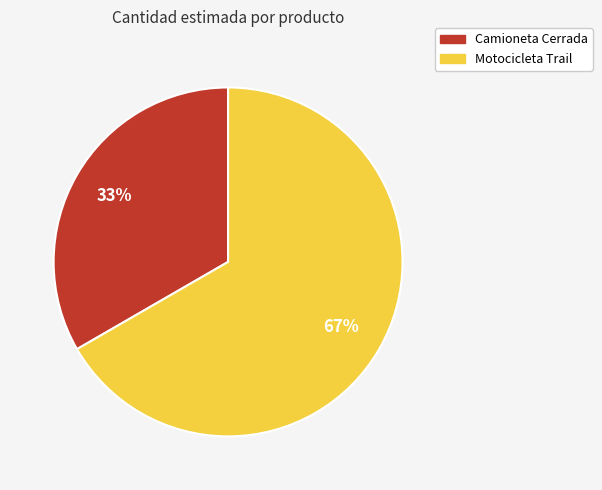

How many slices are in this pie chart?

2